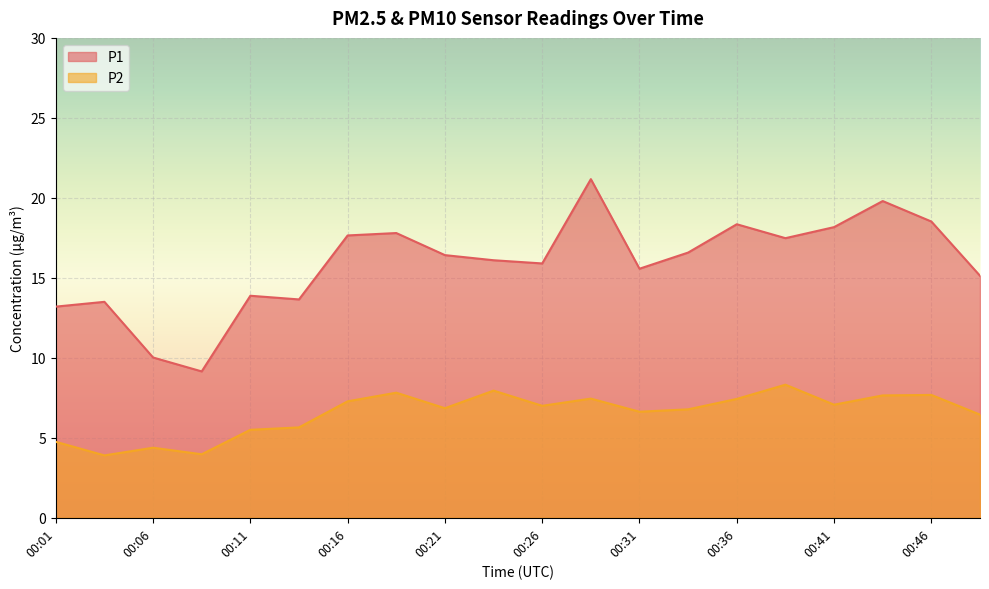

What is the sum of all P2 values?

130.5